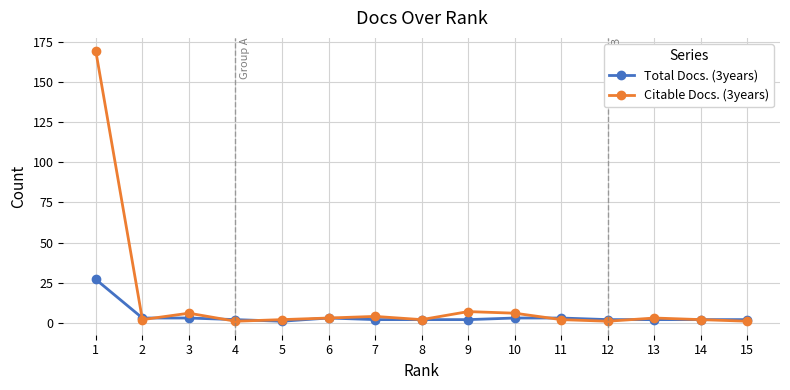

List the series in order of their overall mean, highest first.

Citable Docs. (3years), Total Docs. (3years)